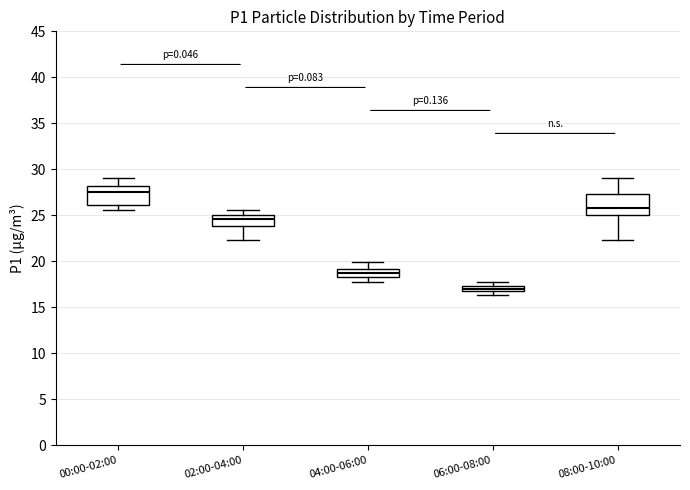

Where does the lower whisker of the box for 08:00-10:00 end on the y-axis? The values are not printed on the chart, so give them approximately, as read against the axis.

22.5